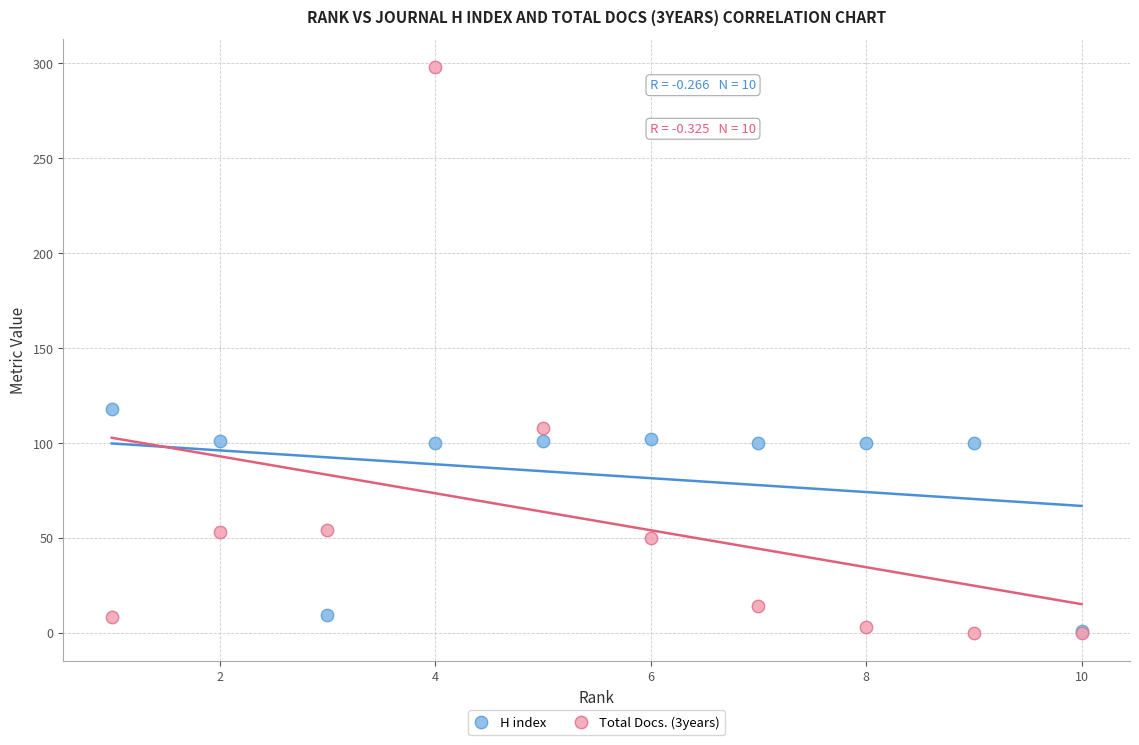

Which series has the largest Y range (max minus min)?

Total Docs. (3years)